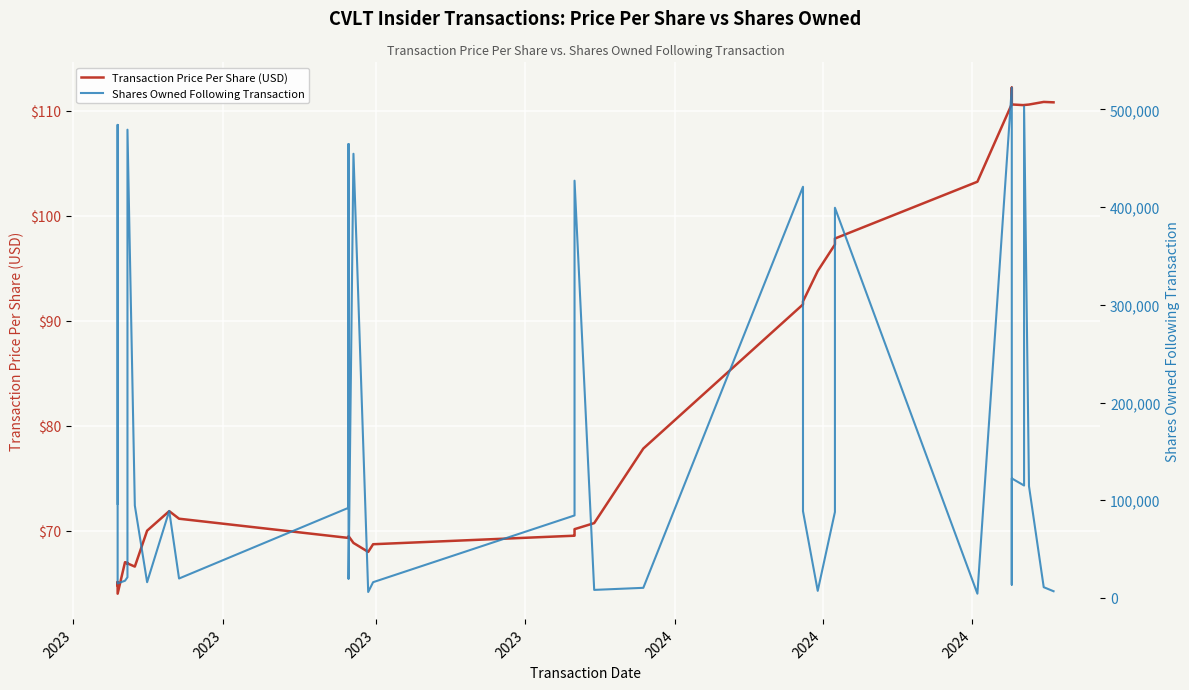

True or false: Shares Owned Following Transaction has a value of 137056.9 at 25.

False